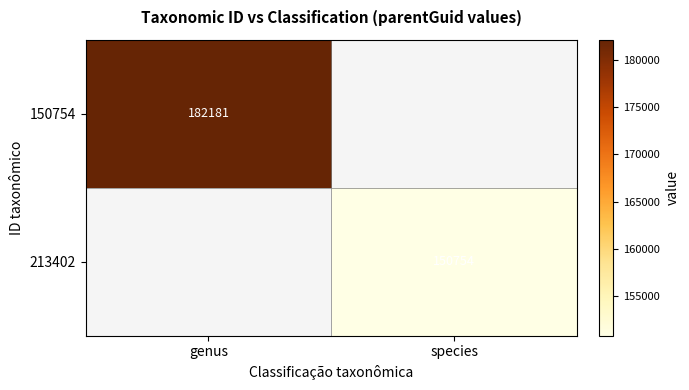

True or false: 213402 has a value of 199065 at species.

False